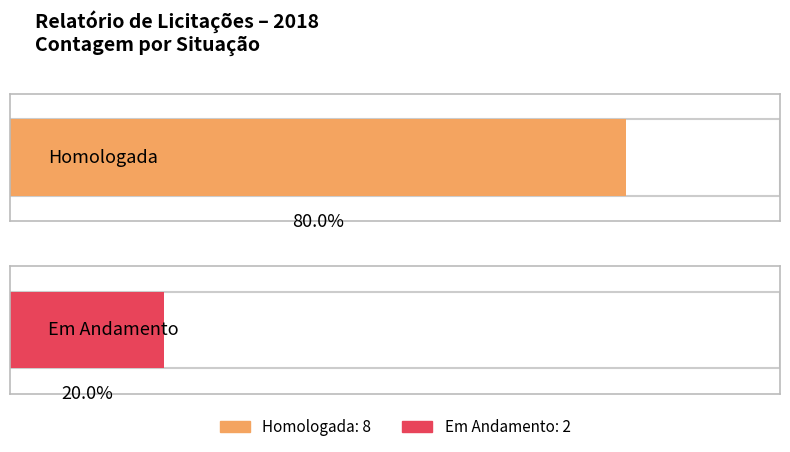

What is the label of the 1st bar from the left?

Homologada